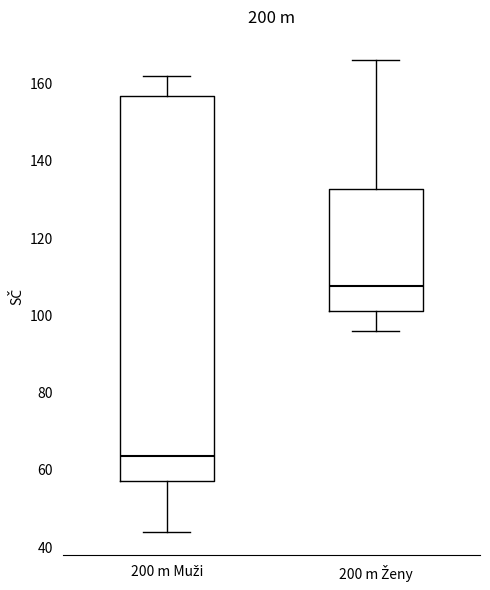

Which box has the highest median line?

200 m Ženy